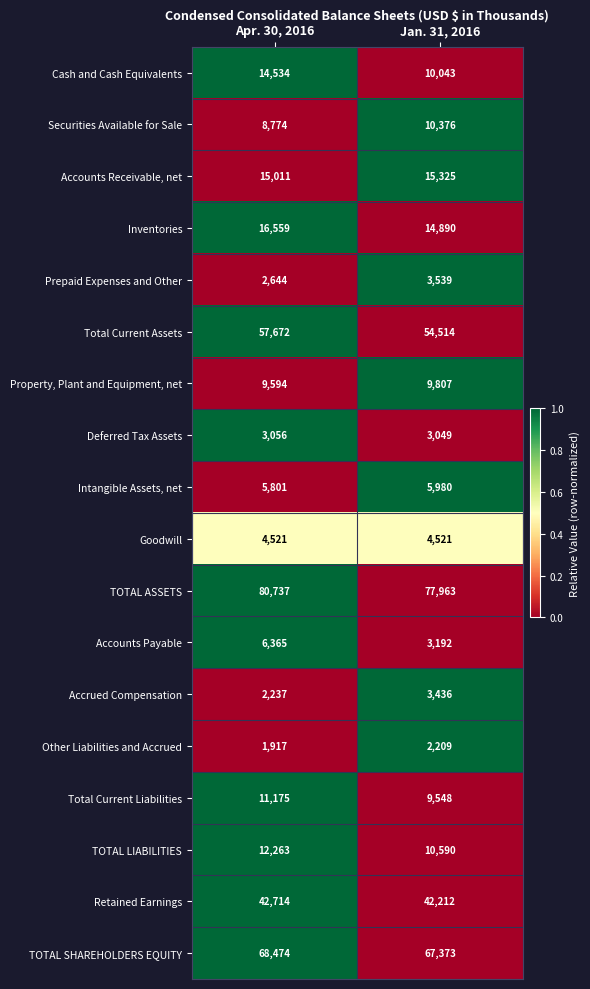

Read the Inventories value at Apr. 30, 2016, to the nearest 50.

16550